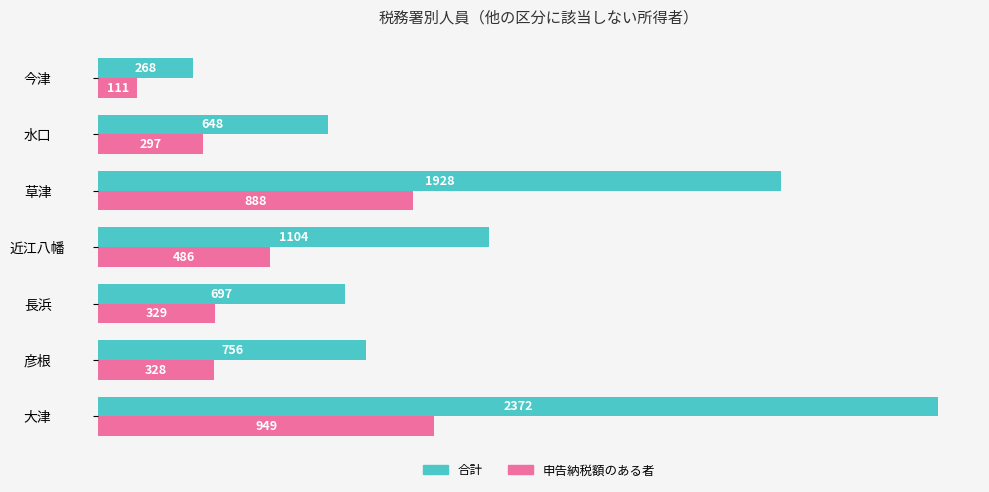

Where is 申告納税額のある者 nearest to the value 530?

近江八幡